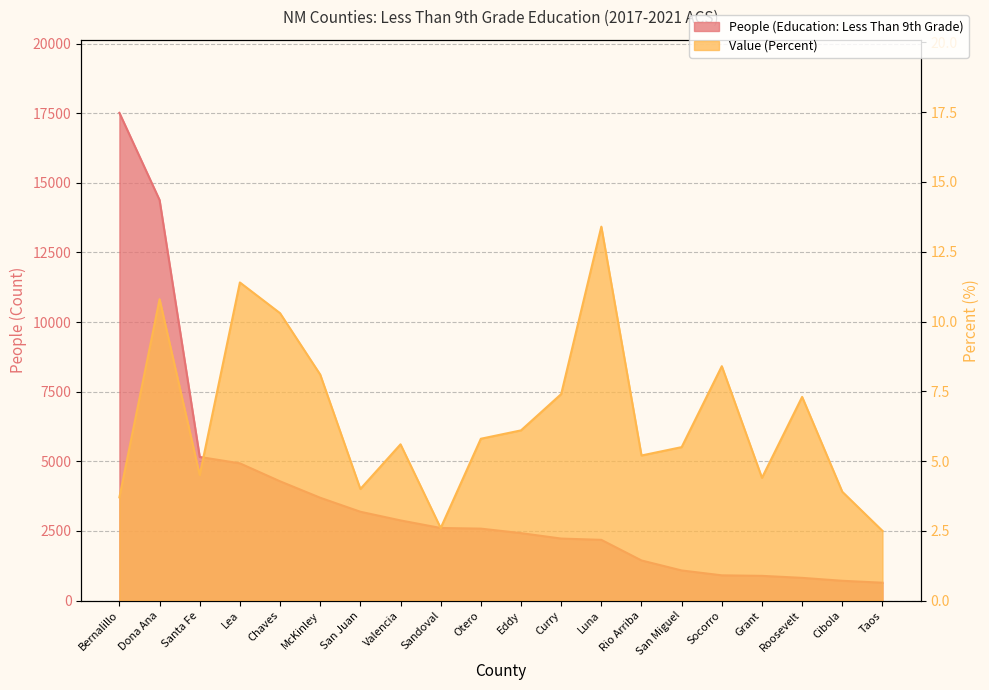

Which series has the widest spread of values?

People (Education: Less Than 9th Grade)